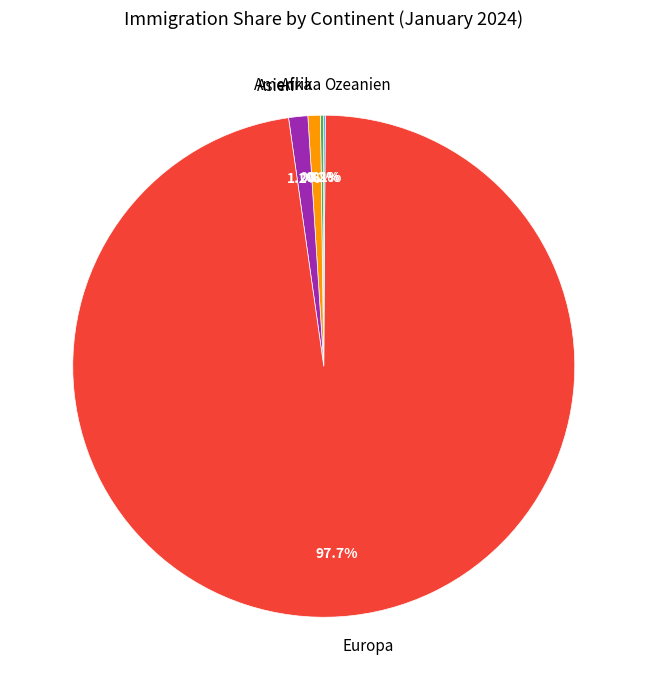

Is there any slice that represents more than half of the pie?

Yes